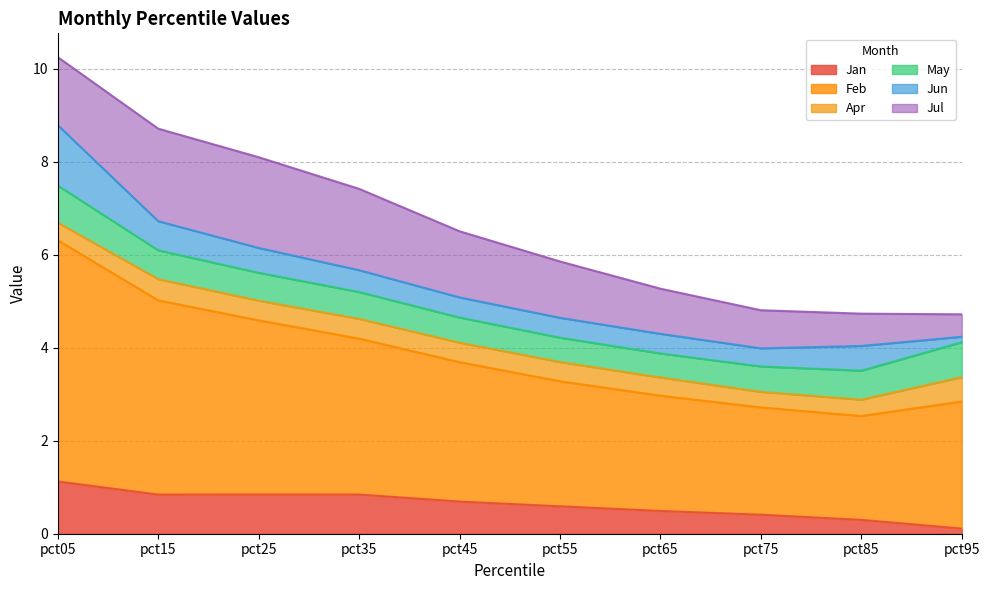

Rank the series at pct75 from lowest to highest value.

Apr, Jun, Jan, May, Jul, Feb